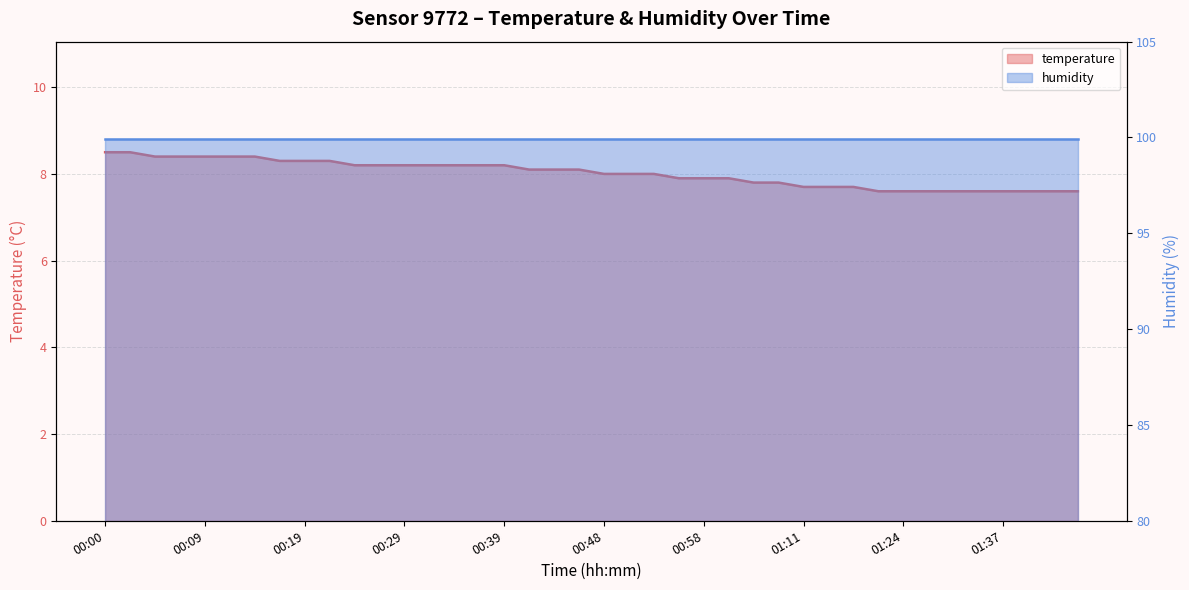

What position from the left is 00:19?

9